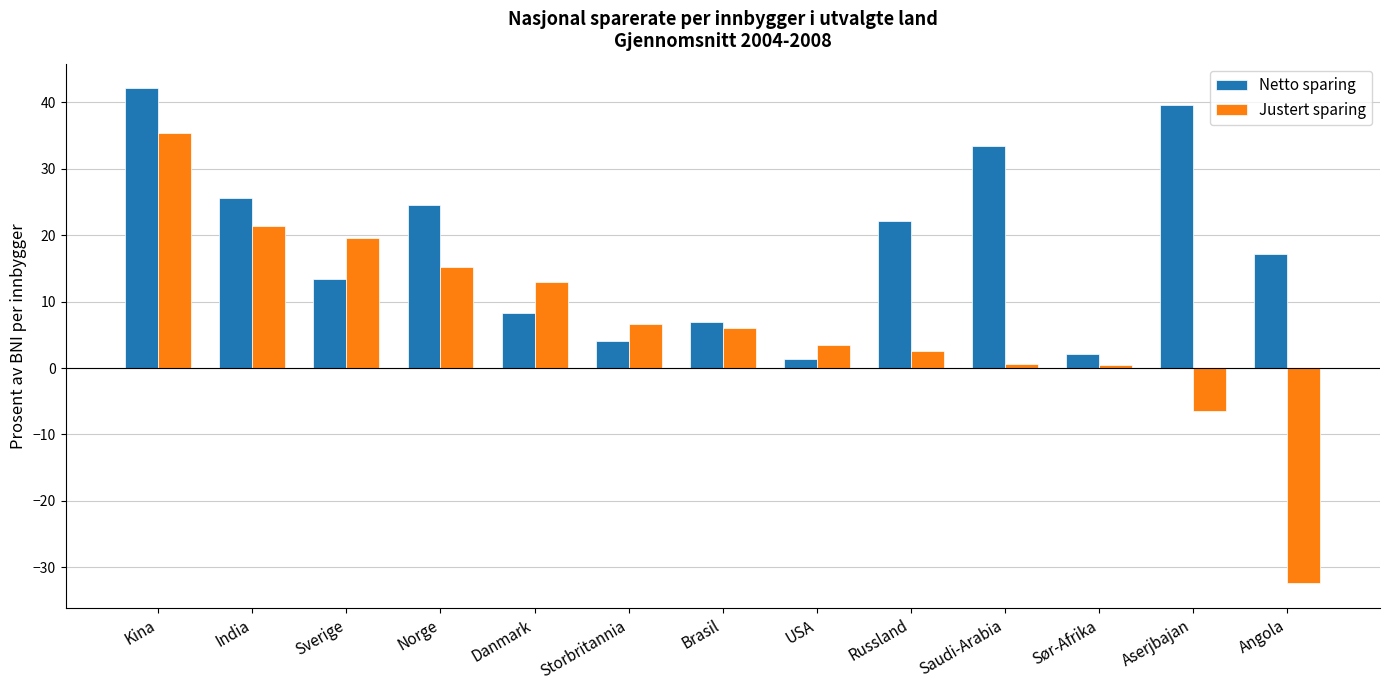

At Aserjbajan, list the series in order from smallest to largest.

Justert sparing, Netto sparing